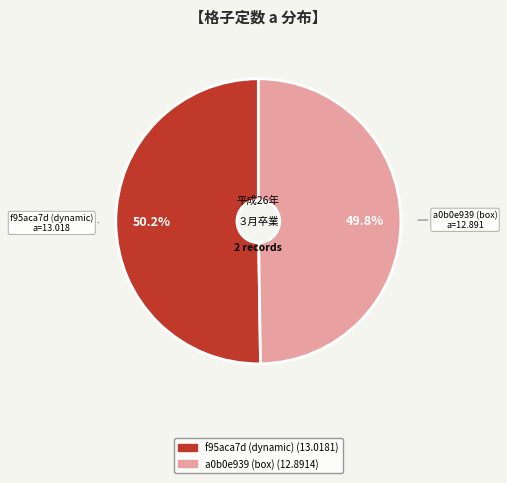

Is it true that f95aca7d (dynamic) is 50% of the pie?

True